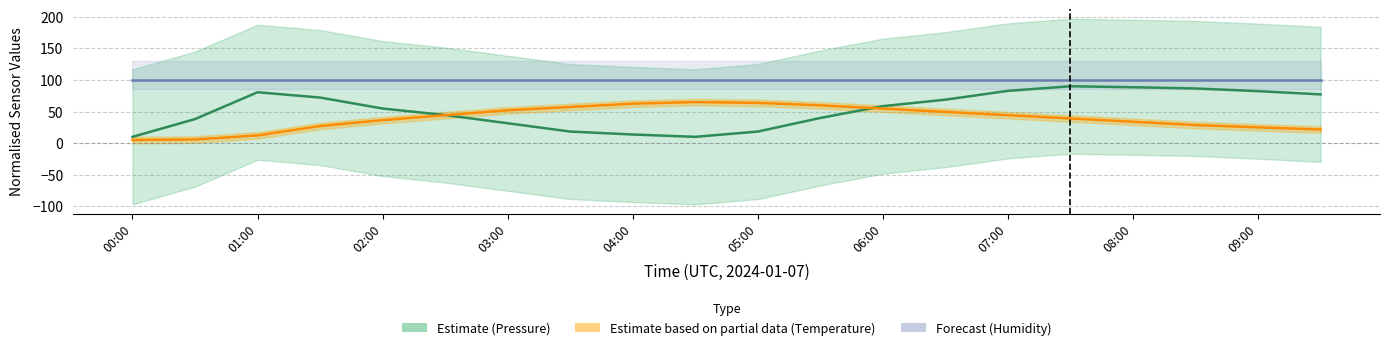

What is the lowest value of the Estimate (Pressure) series?

10.0